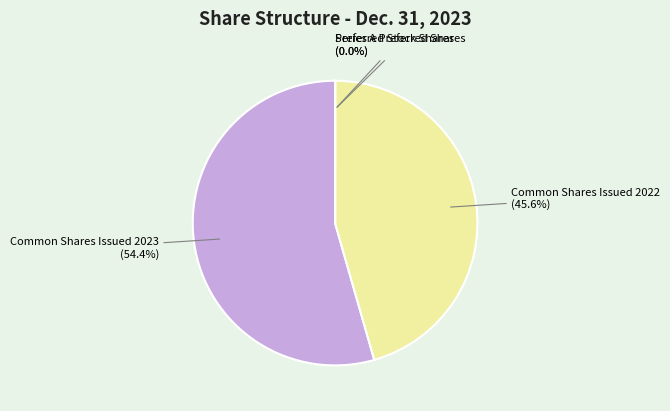

Is there a majority slice in this chart?

Yes